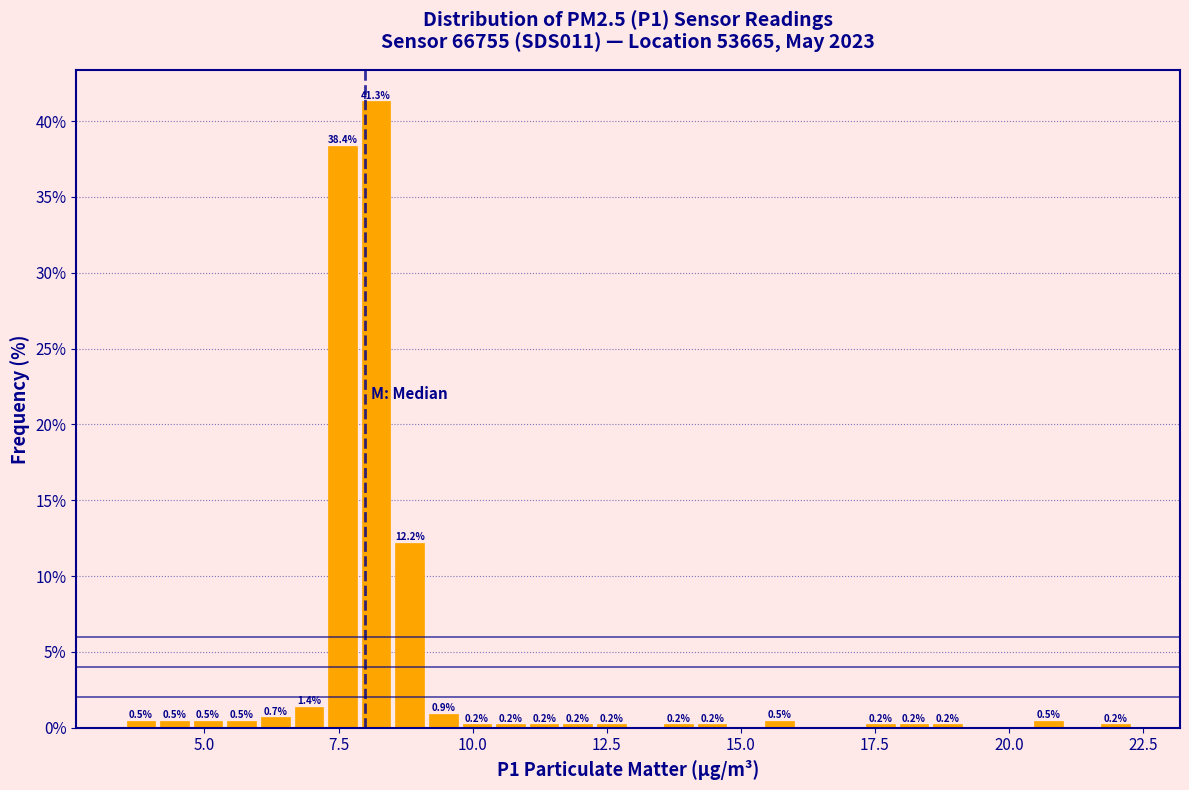

Read against the x-axis, roughly where is the centre of the tallest bar?

8.0